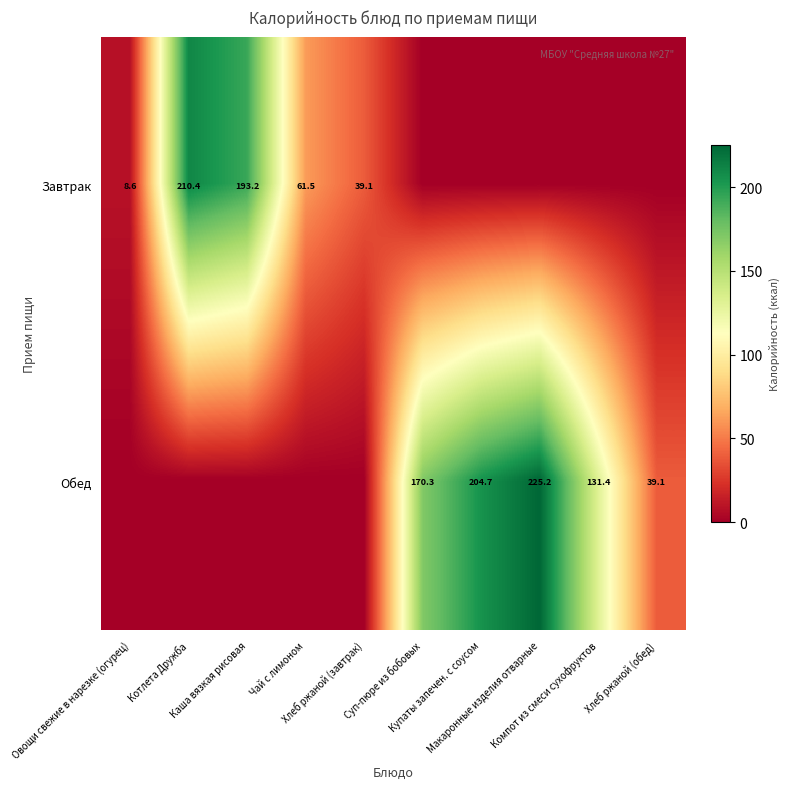

Is it true that Обед equals -126.1 at Овощи свежие в нарезке (огурец)?

False